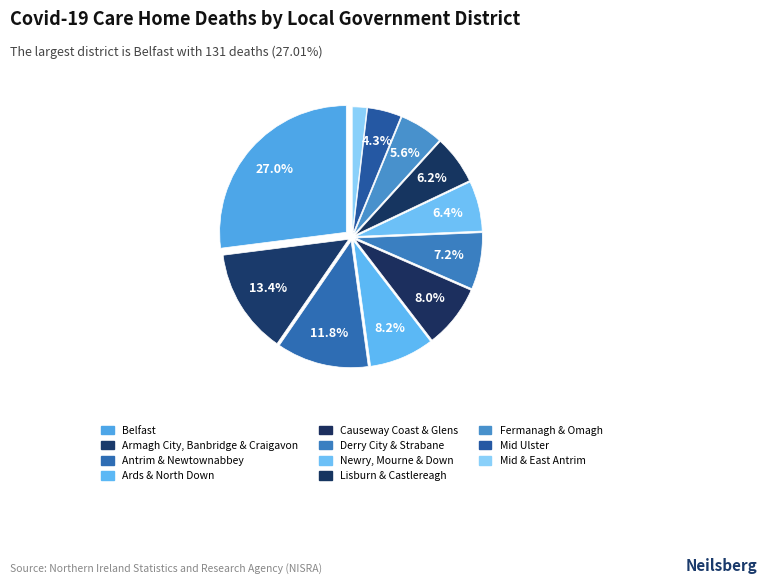

True or false: Derry City & Strabane accounts for 7% of the total.

True